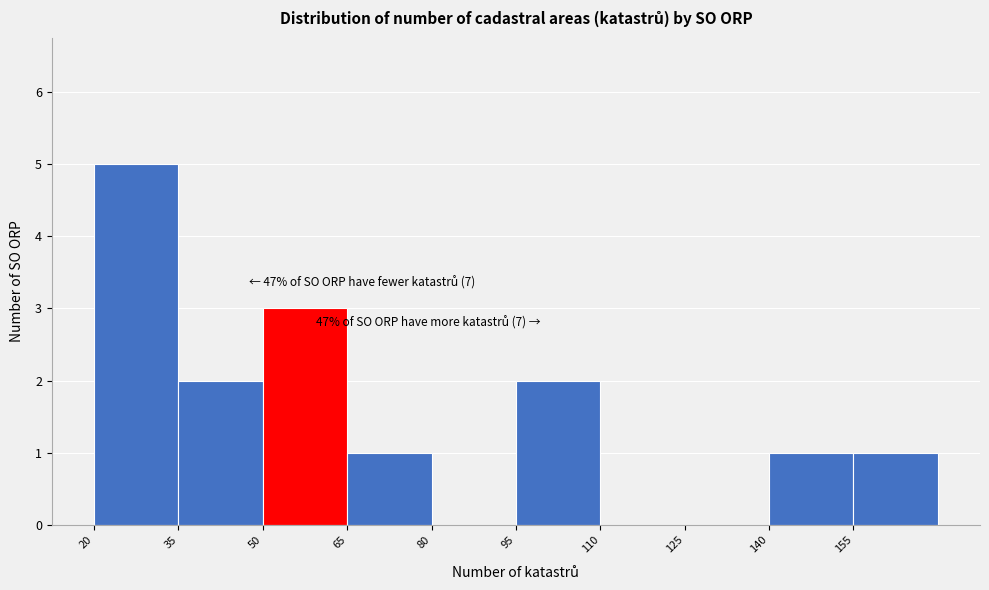

Which range on the x-axis has the tallest bar?

20 to 35